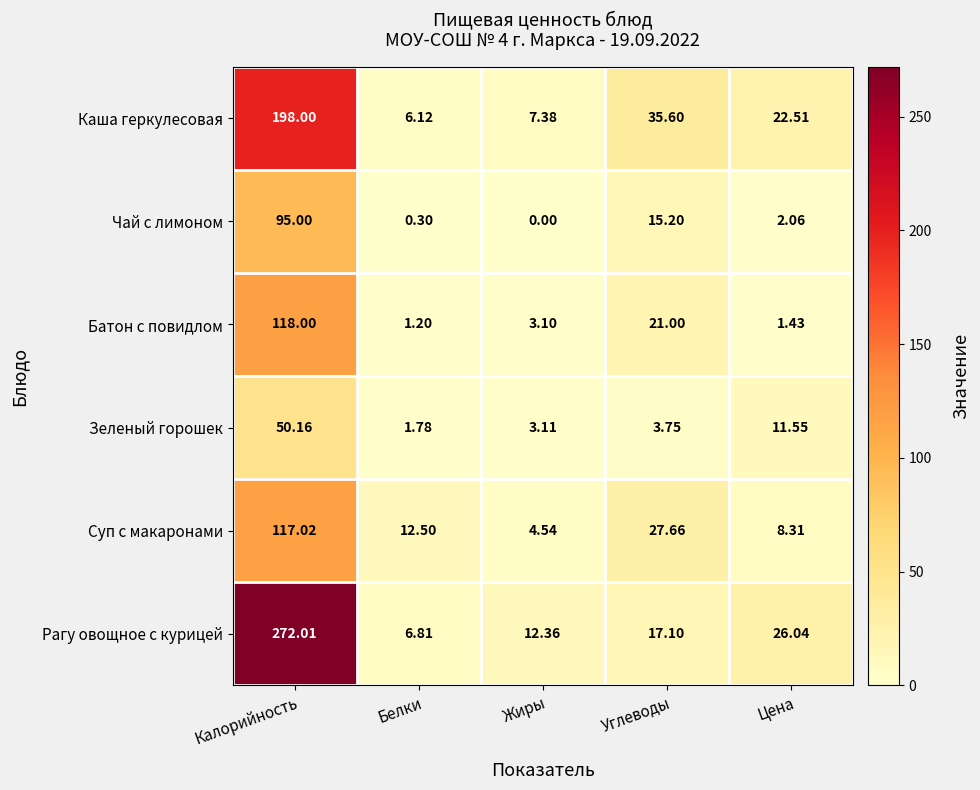

Which series changed the most between Белки and Углеводы?

Каша геркулесовая